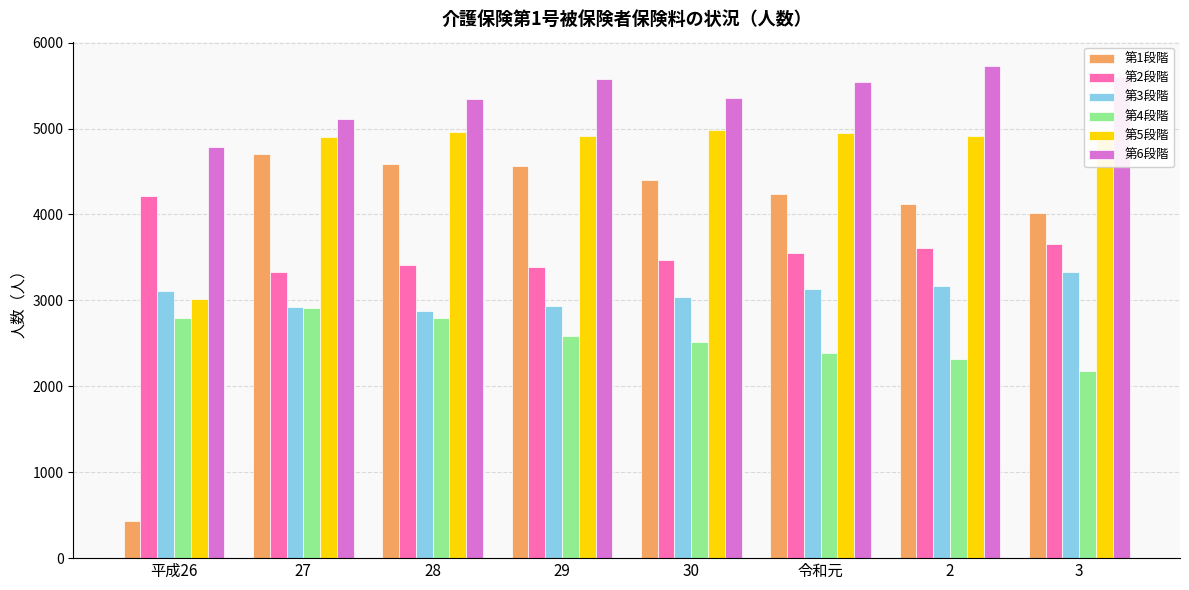

The 第5段階 series shows 8702 at 29. True or false?

False